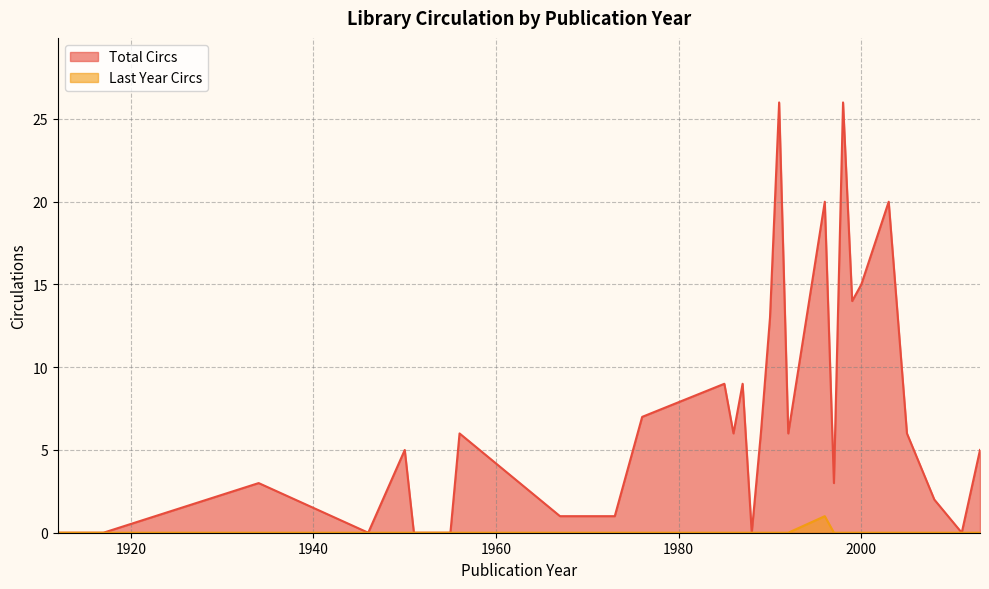

What is the total value across all series at 1992?

6